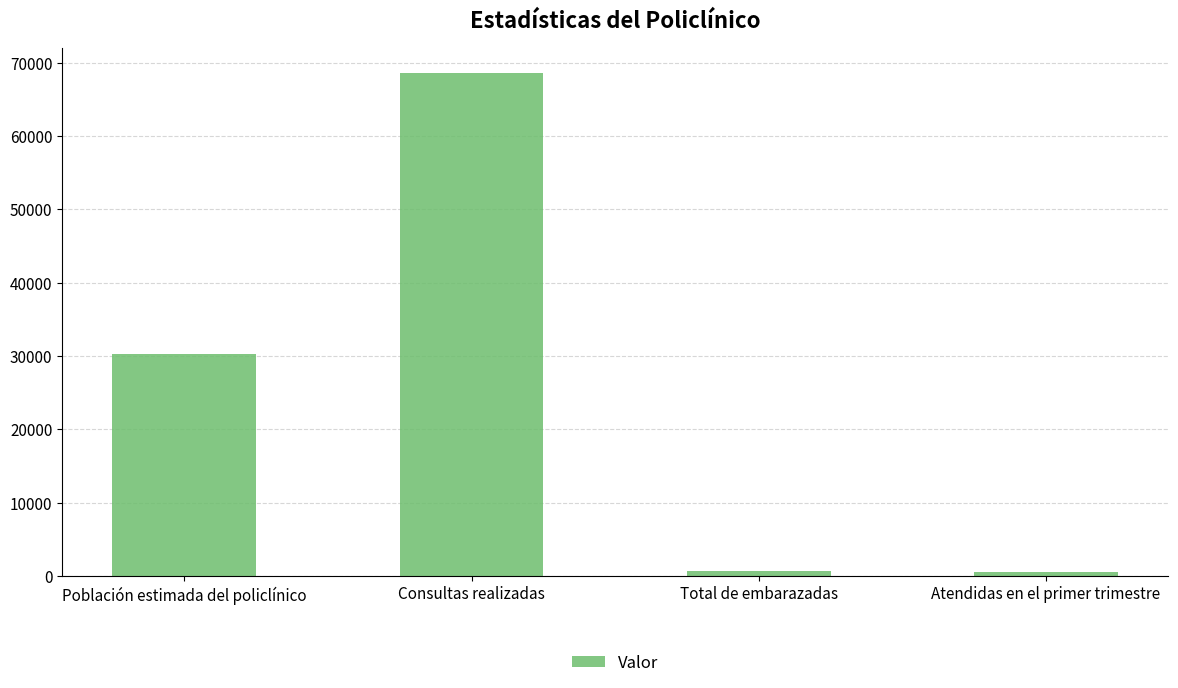

At which label is the value closest to 34519?

Población estimada del policlínico